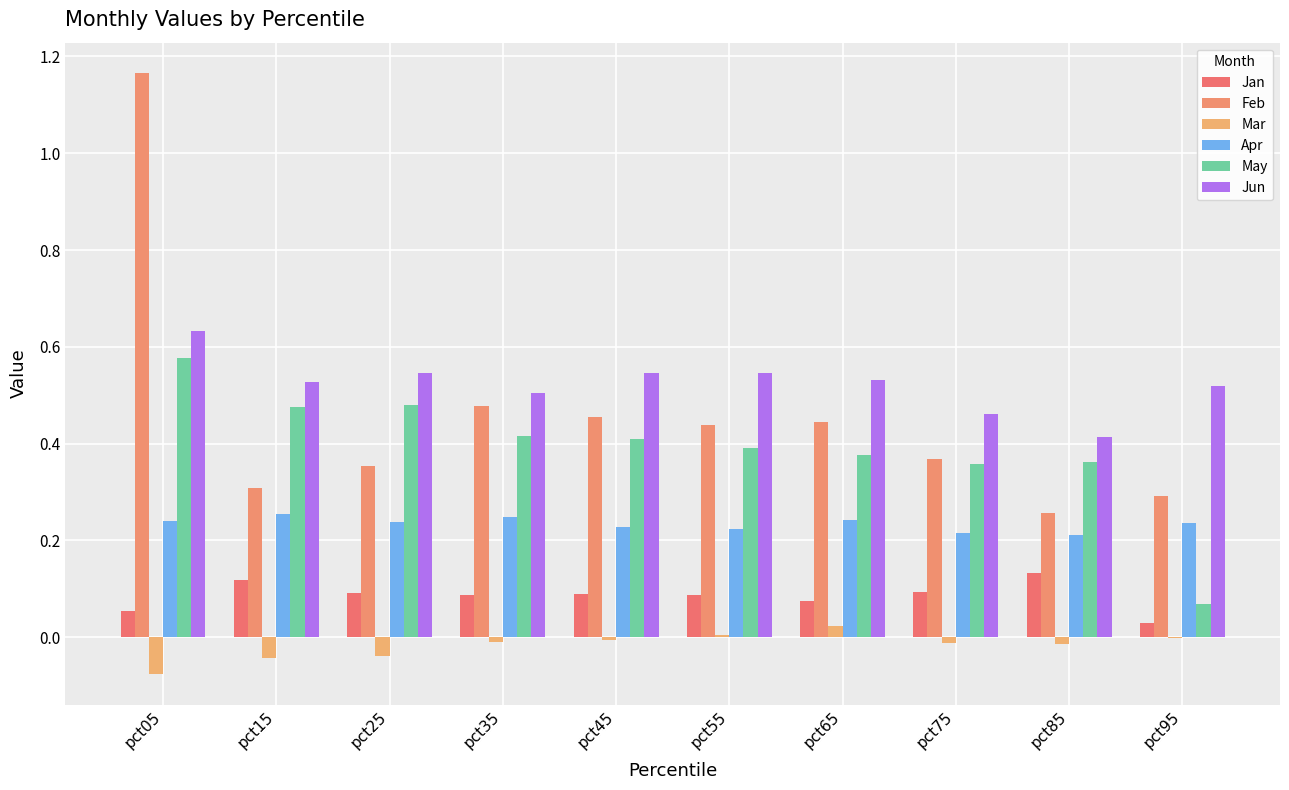

Which has a higher value, pct55 or pct95?

pct55